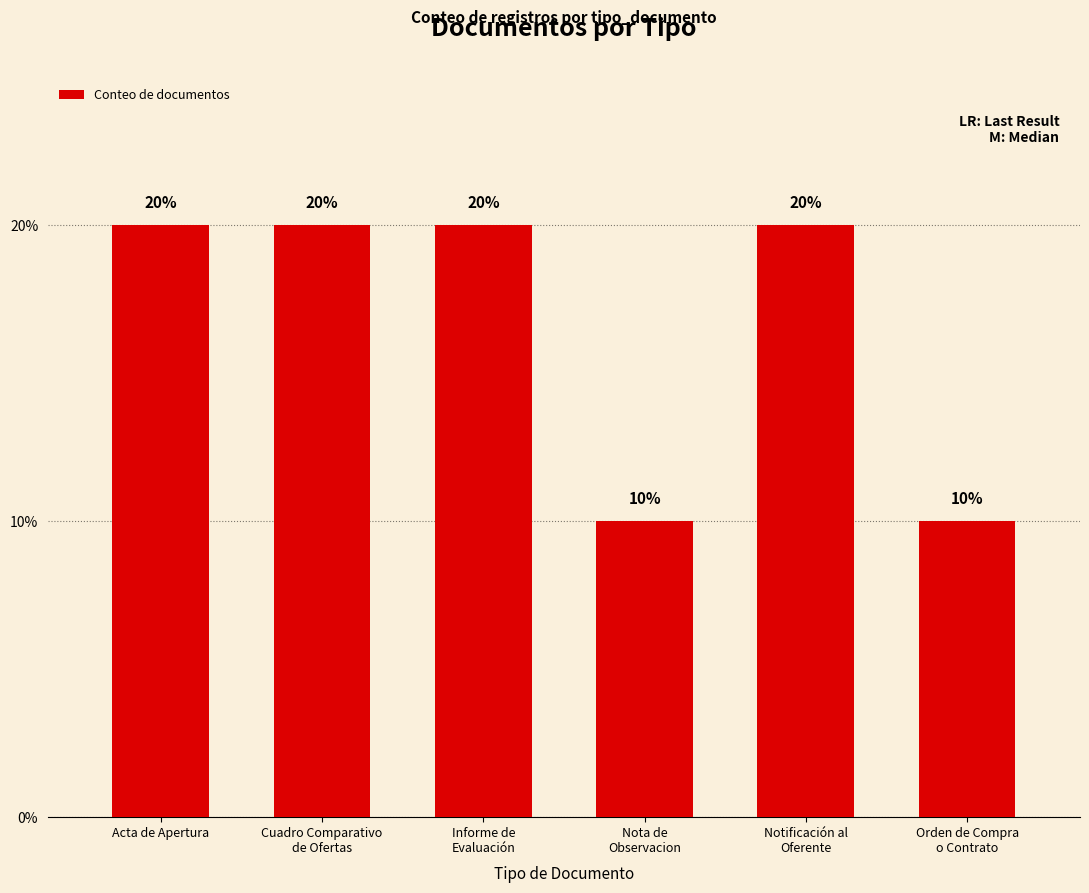

Does the chart contain any negative values?

No